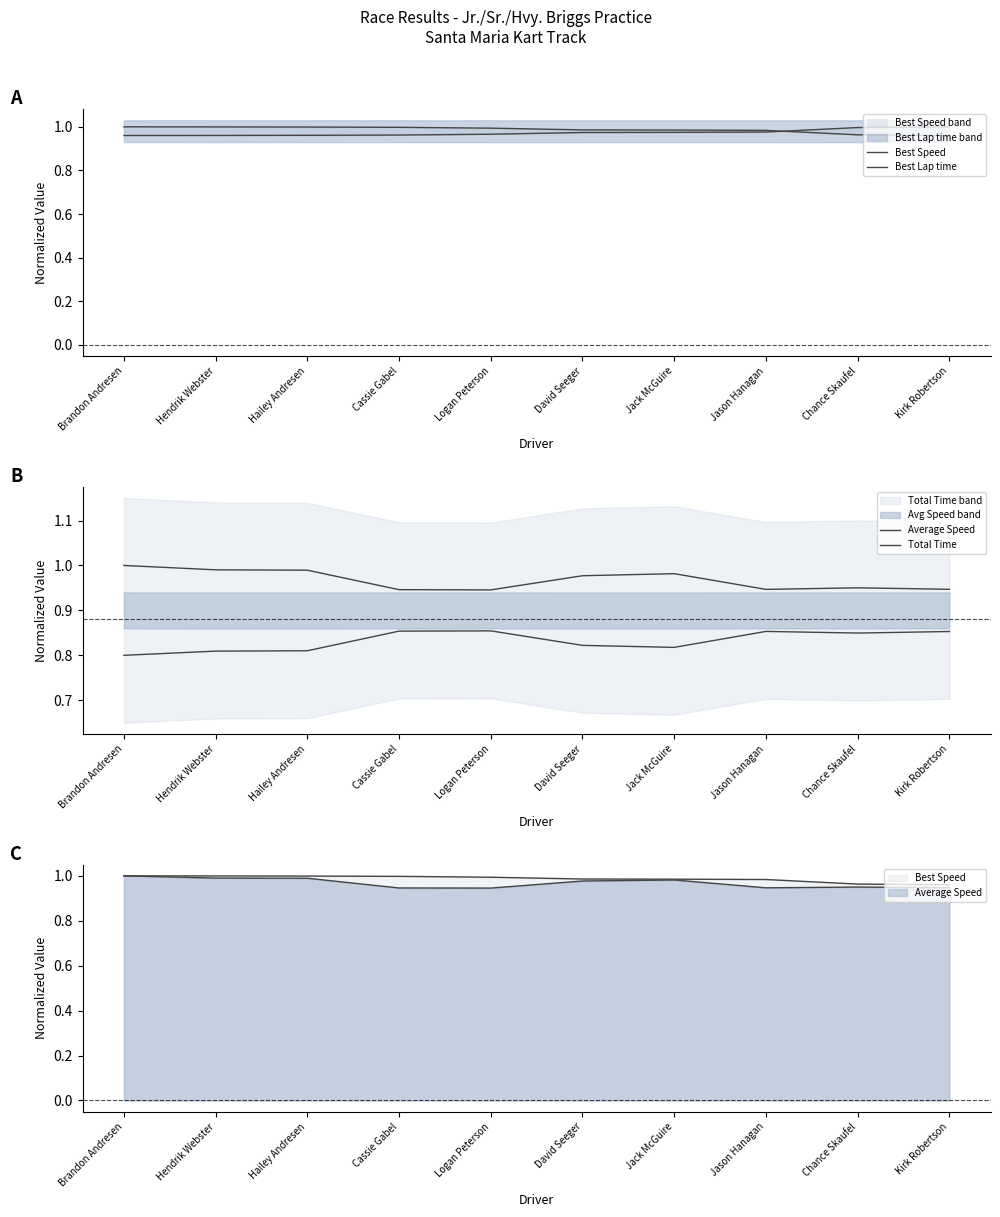

After their last crossing, which series has the higher values: Average Speed or Best Lap time?

Best Lap time